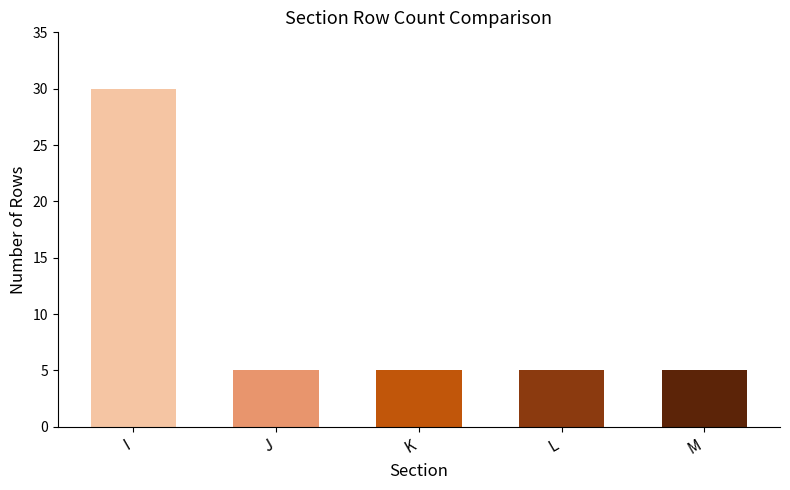

True or false: the data shows 5 at L.

True